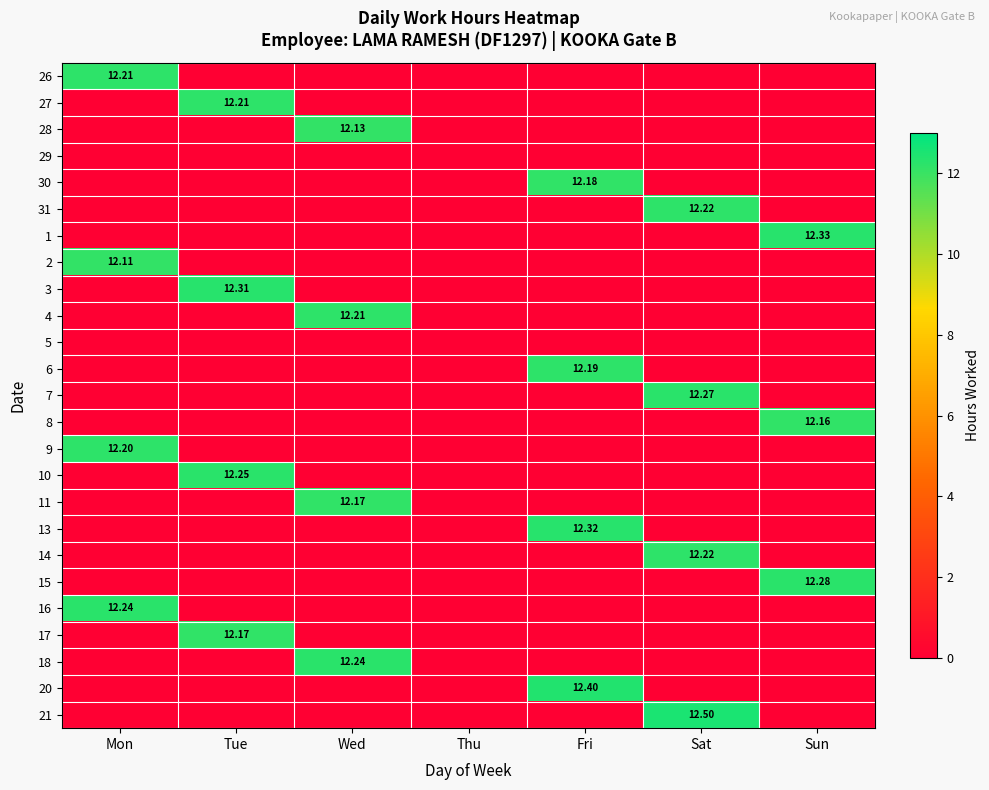

Between Sun and Fri, which is larger?

Sun